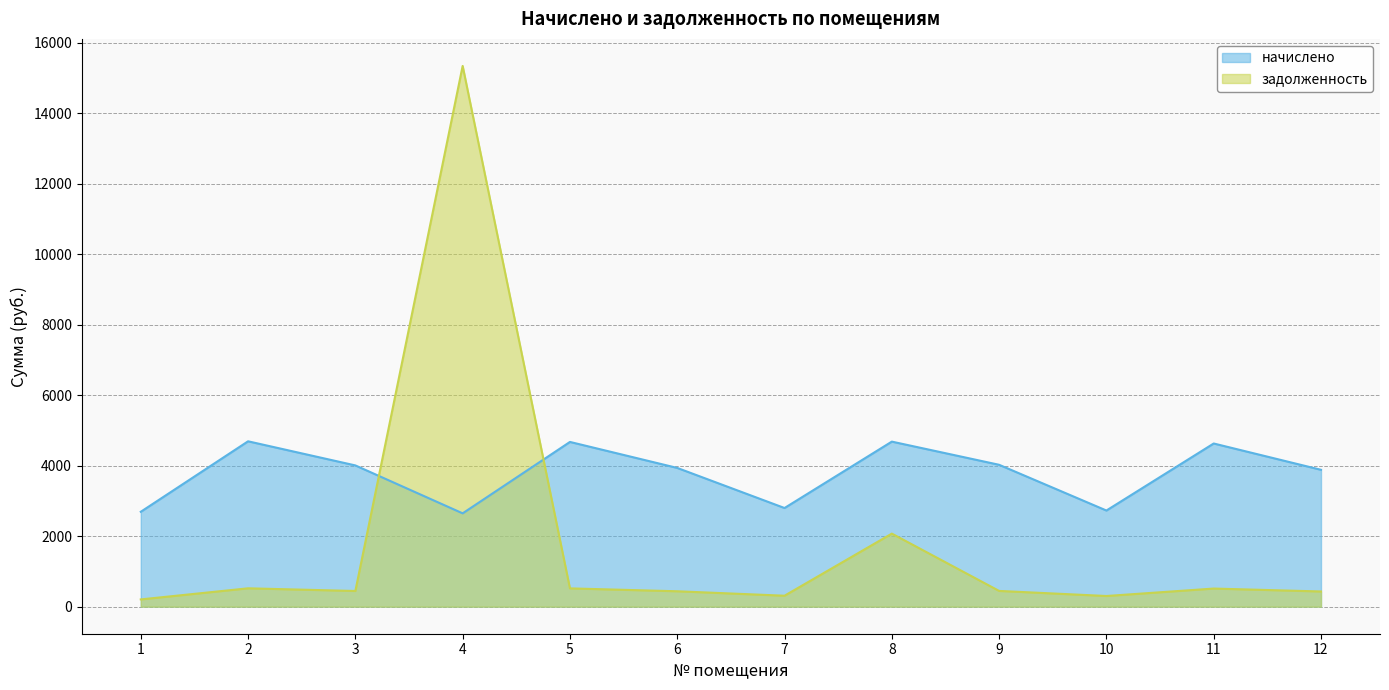

List the series in order of their overall mean, lowest first.

задолженность, начислено